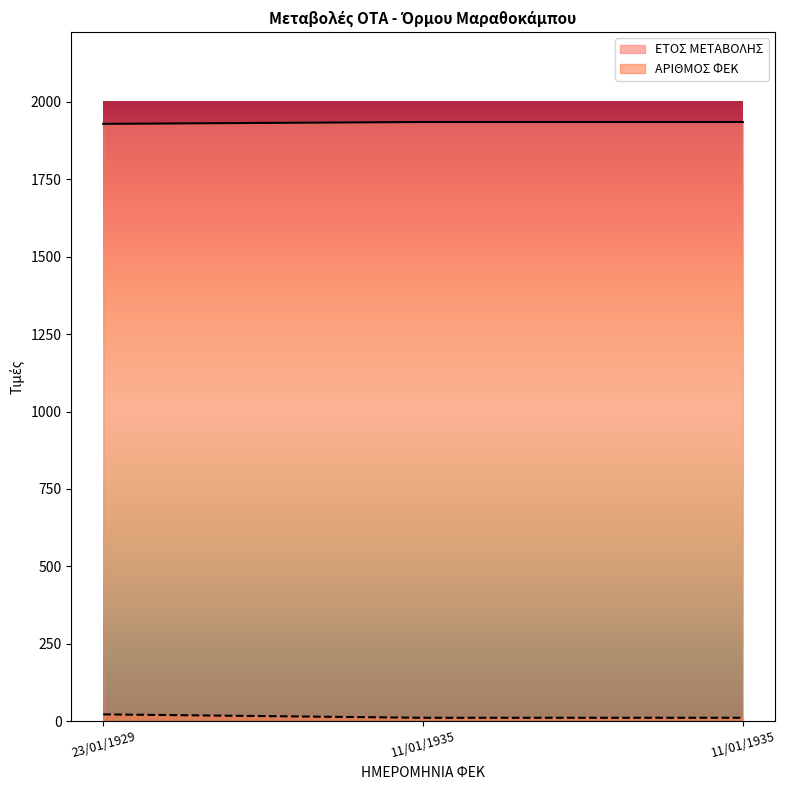

At 11/01/1935, list the series in order from smallest to largest.

ΑΡΙΘΜΟΣ ΦΕΚ, ΕΤΟΣ ΜΕΤΑΒΟΛΗΣ